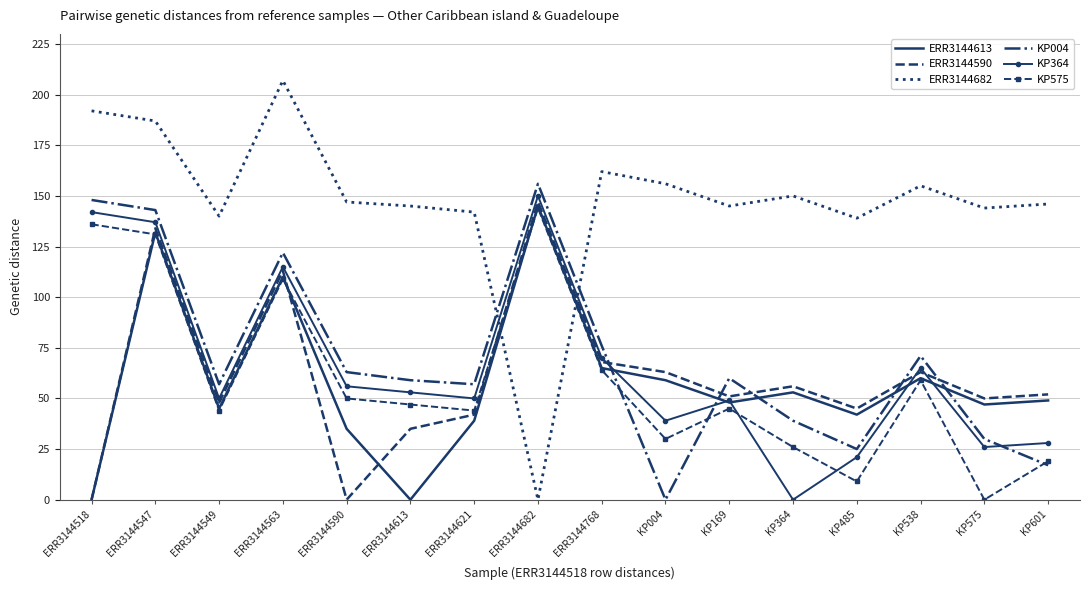

At which category does KP575 reach its first local valley?

ERR3144549